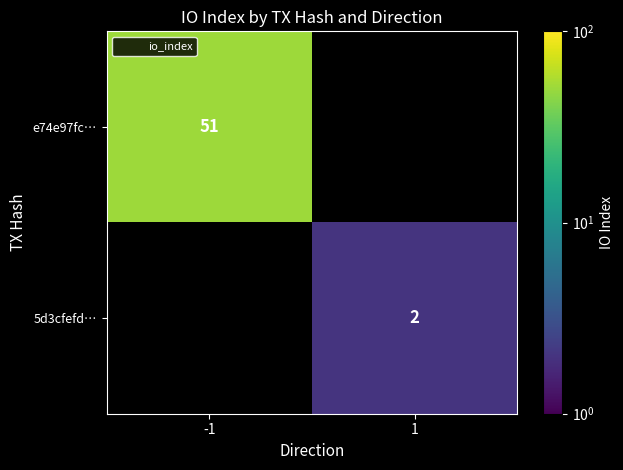

What is the approximate value of 5d3cfefd… at 1?

2